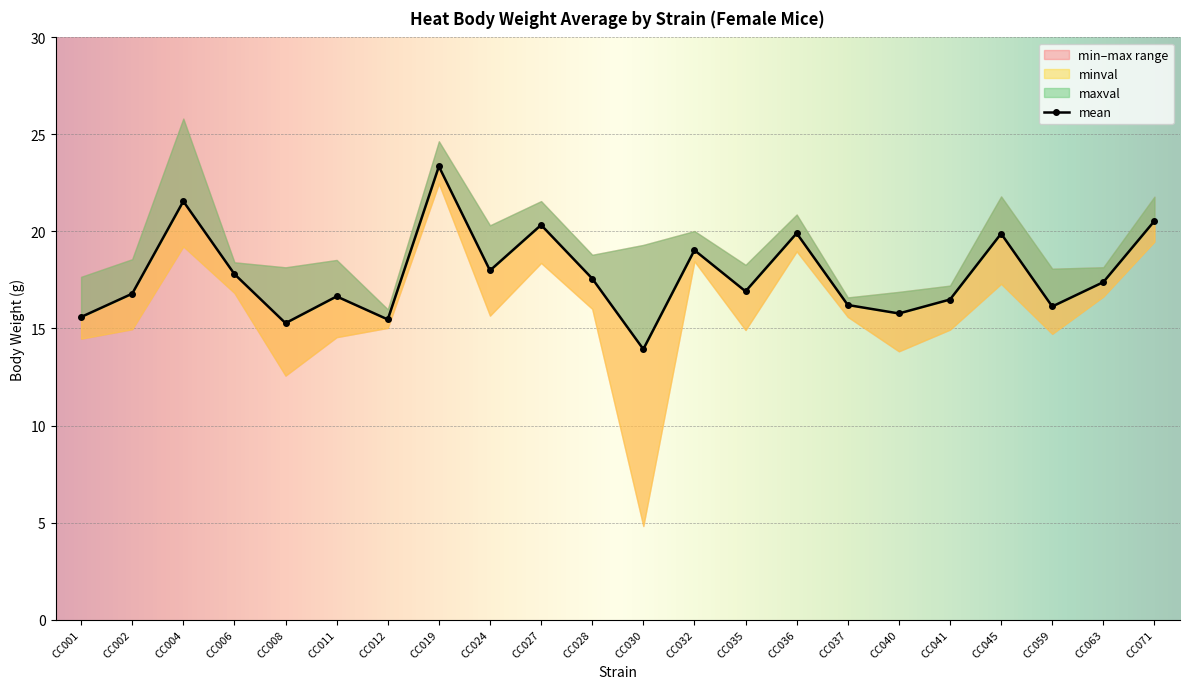

What is the difference between the second highest and second lowest values in the minval series?

6.9